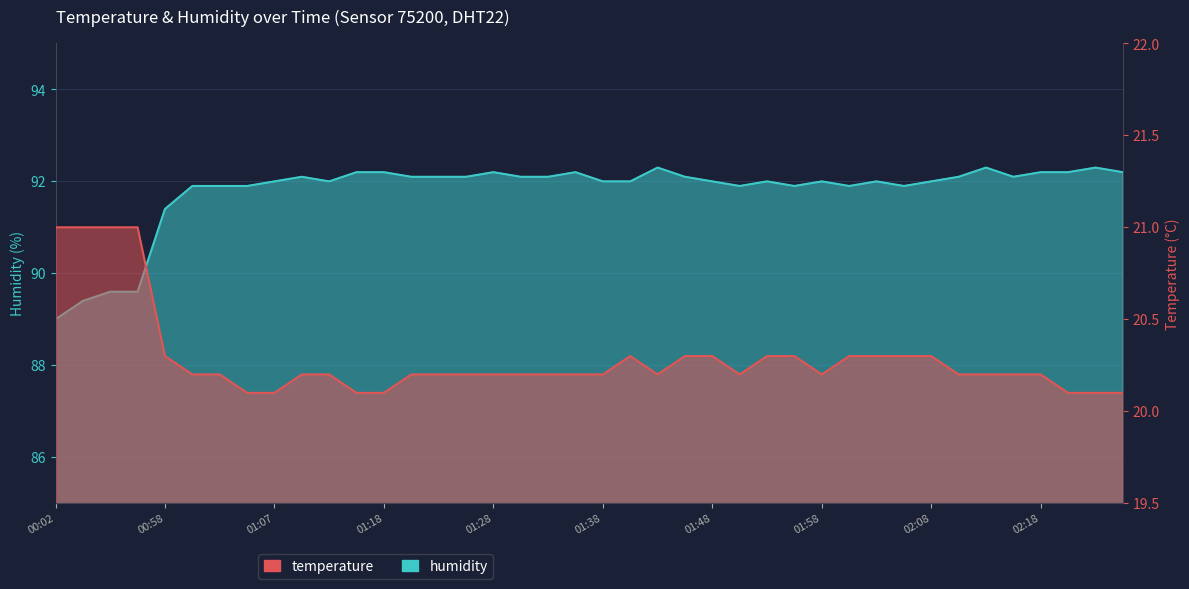

Which series has the largest total across all categories?

humidity